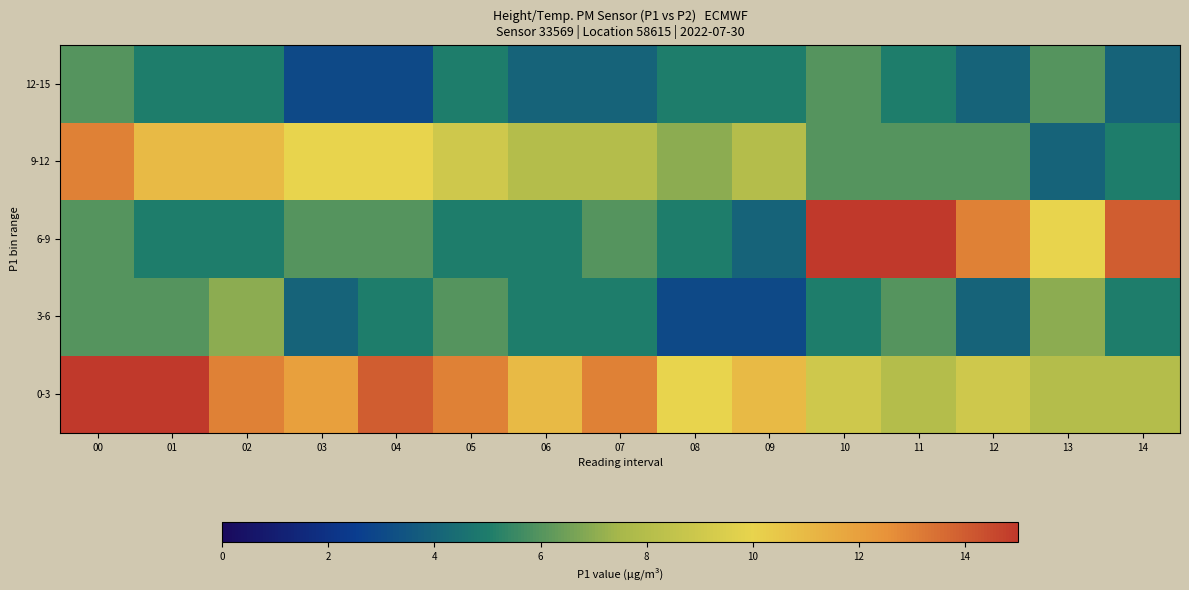

At which category is the sum across all series the highest?

00